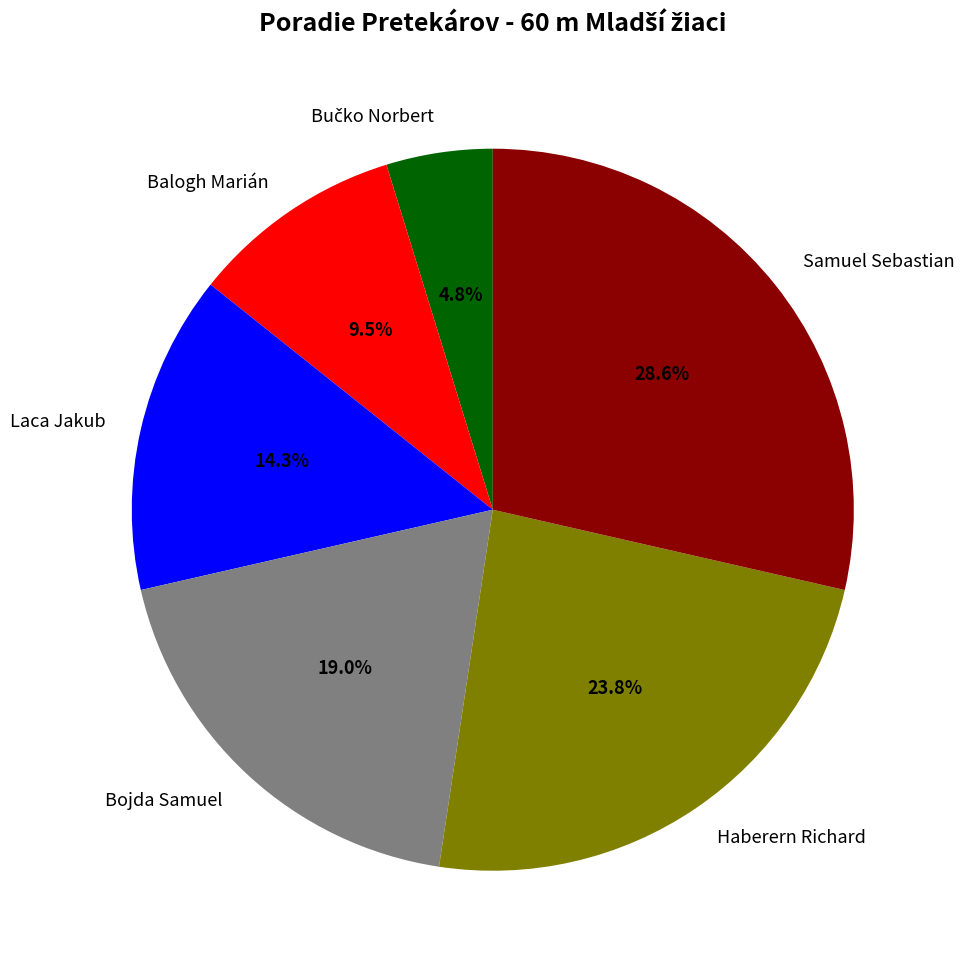

What is the ratio of the value at Balogh Marián to the value at Laca Jakub?

0.7